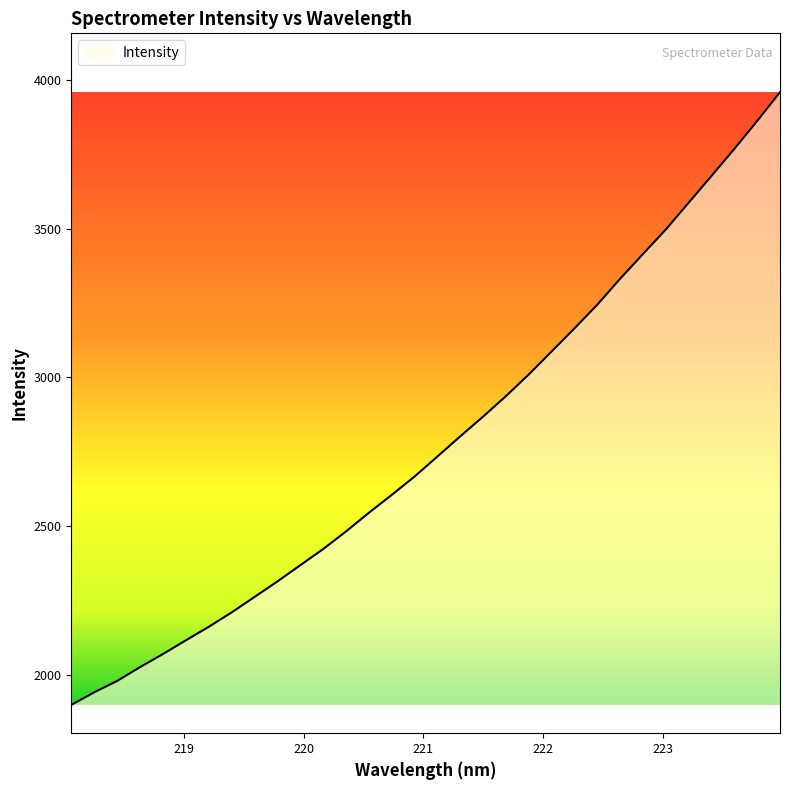

Reading left to right, transcribe all the data shown in this chart.

1899.1	1941.5	1979.5	2026.0	2070.0	2115.8	2161.3	2209.6	2261.5	2313.7	2368.2	2422.5	2481.6	2544.4	2604.5	2666.3	2733.6	2801.5	2867.8	2936.6	3009.5	3086.8	3164.4	3244.0	3331.2	3414.3	3496.8	3586.8	3676.6	3767.5	3861.3	3958.0